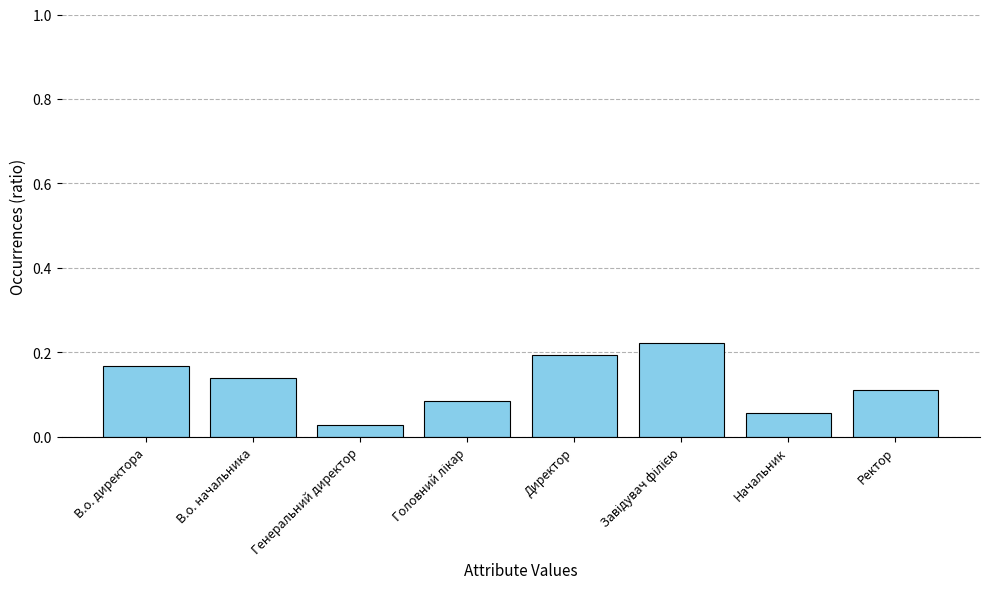

The chart shows a value of 0.1 at В.о. директора. True or false?

False